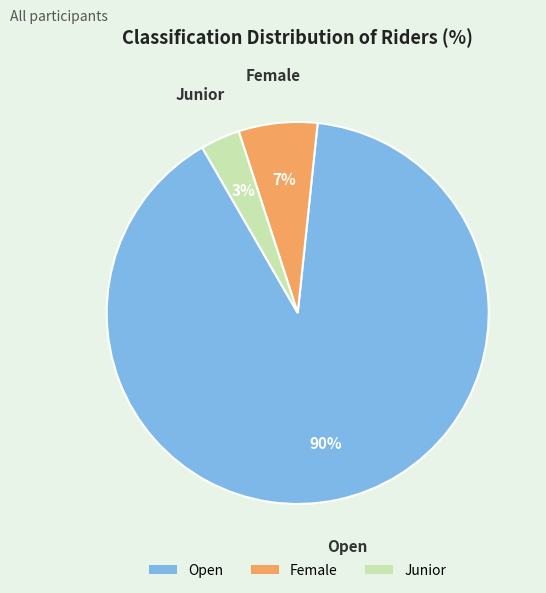

Which category has the smallest portion of the pie?

Junior